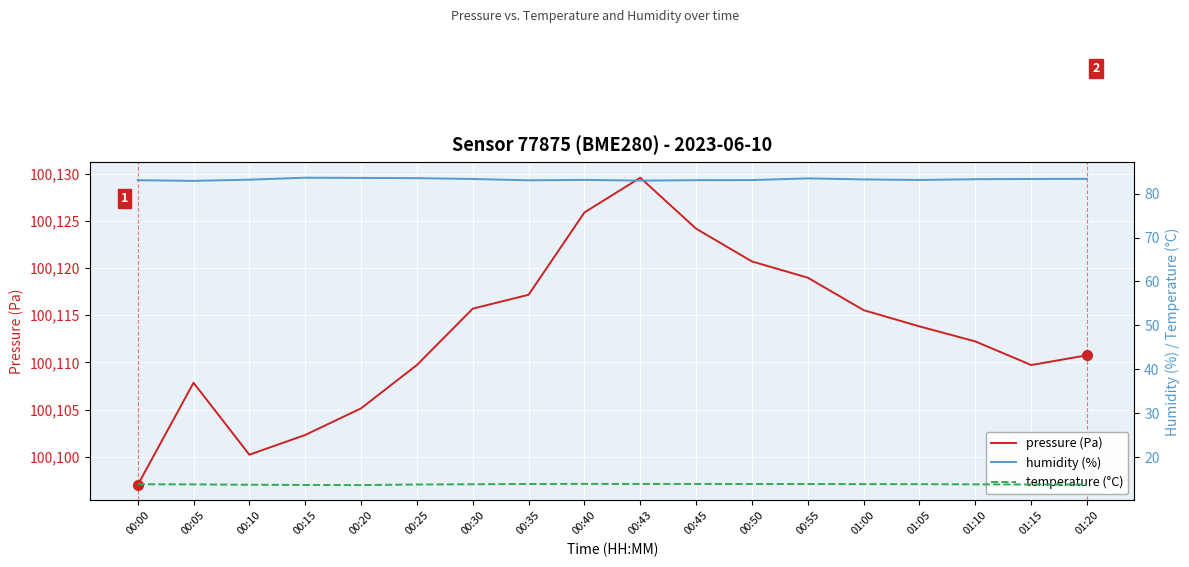

What is the label of the 13th point from the left?

00:55